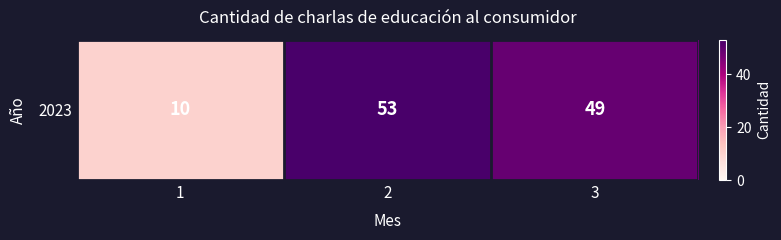

Where is the data nearest to the value 31?

3